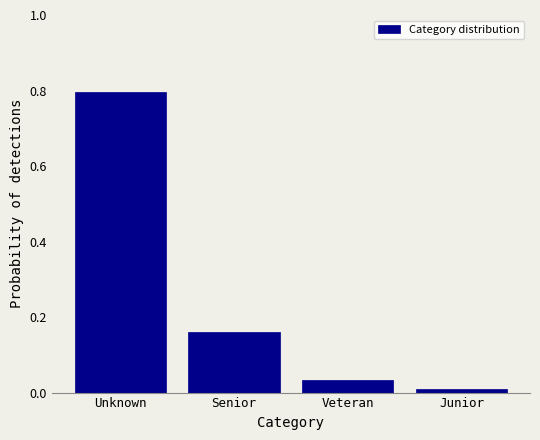

What is the change in value from Unknown to Veteran?

-0.8